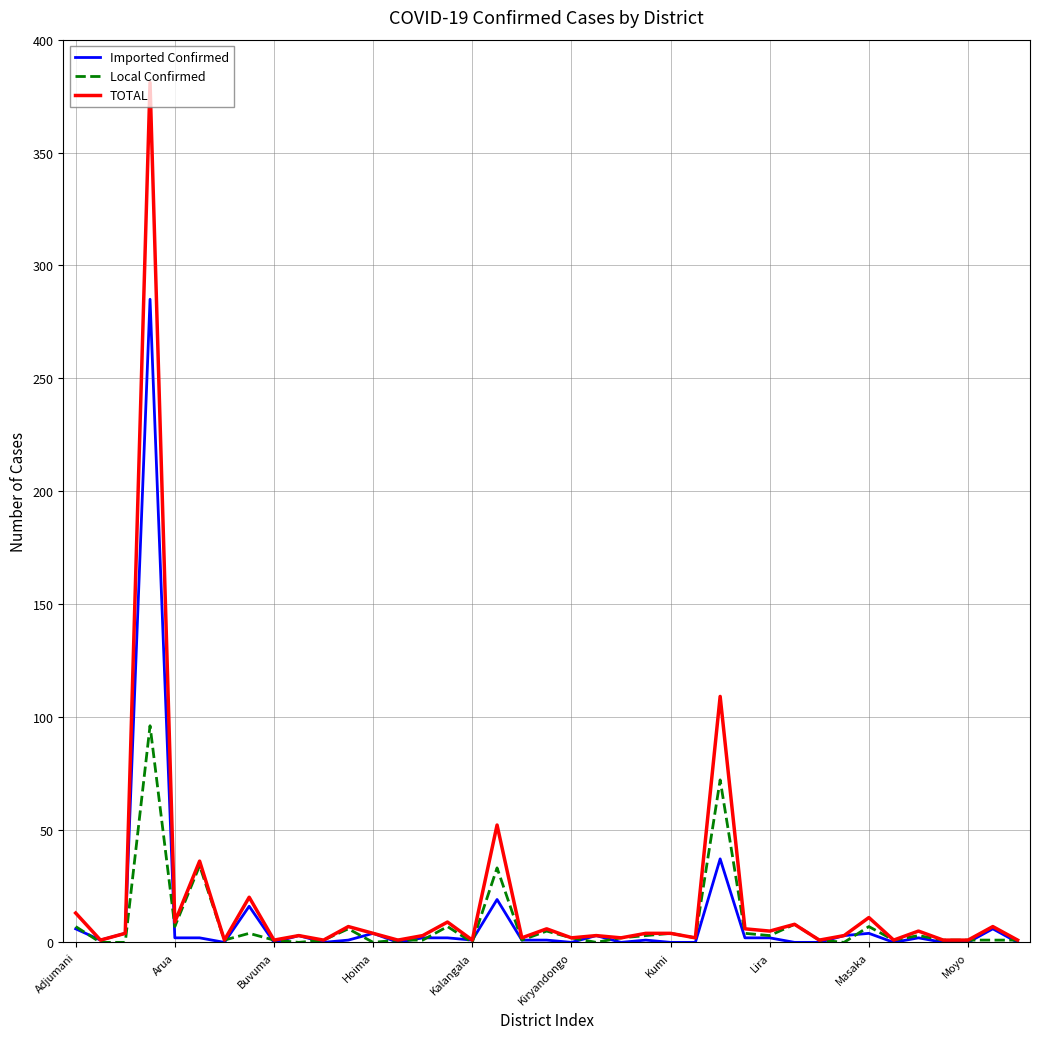

What is the highest value of the TOTAL series?

381